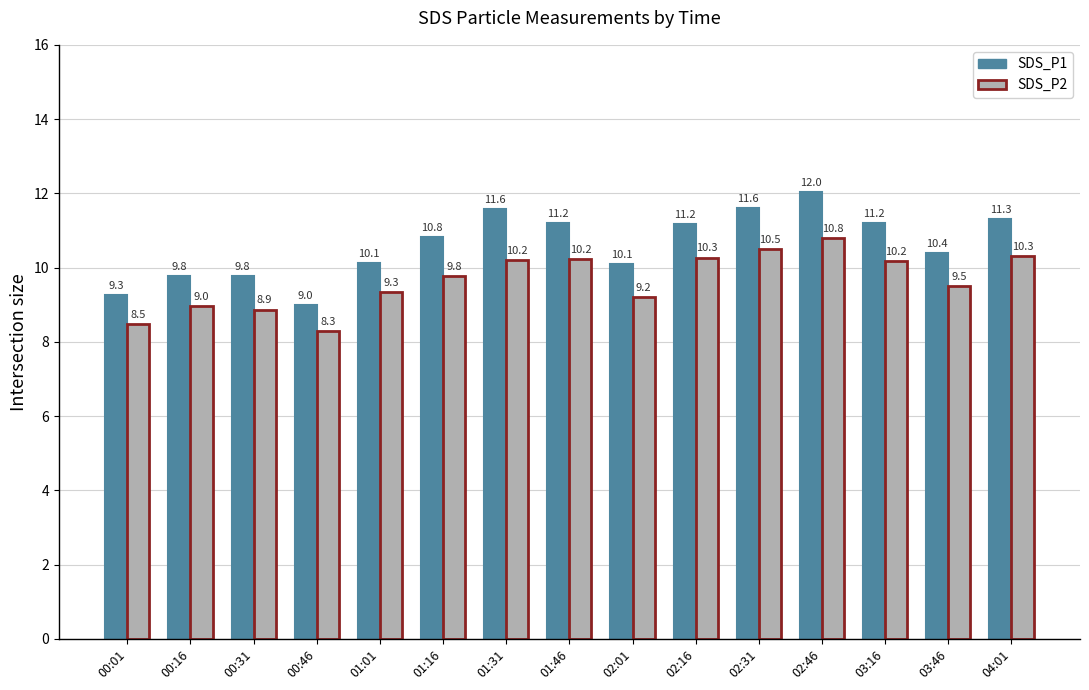

List the series in order of their overall mean, highest first.

SDS_P1, SDS_P2